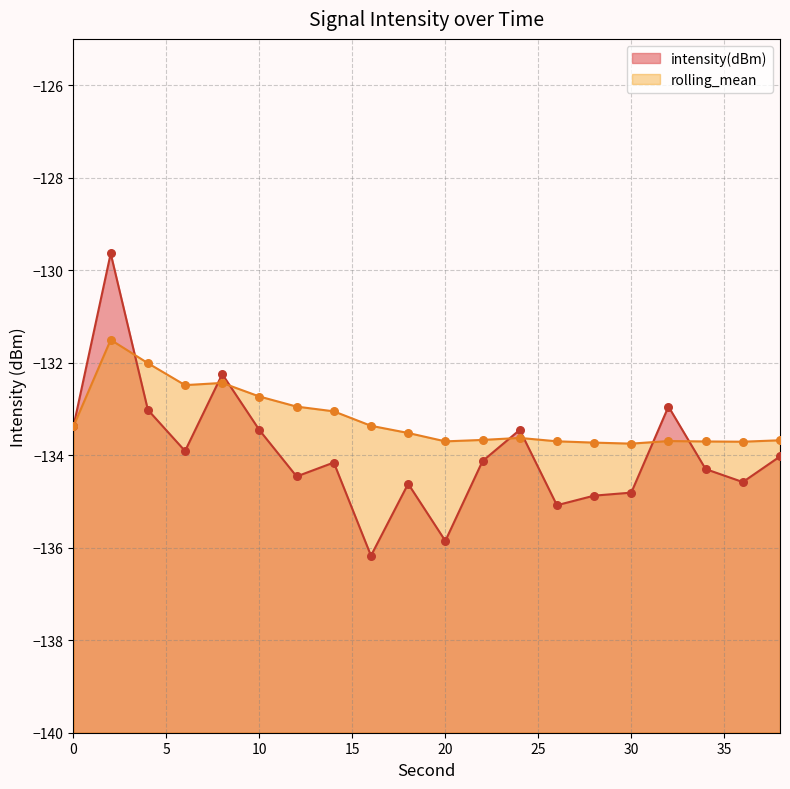

Which series reaches the minimum Y coordinate?

intensity(dBm)